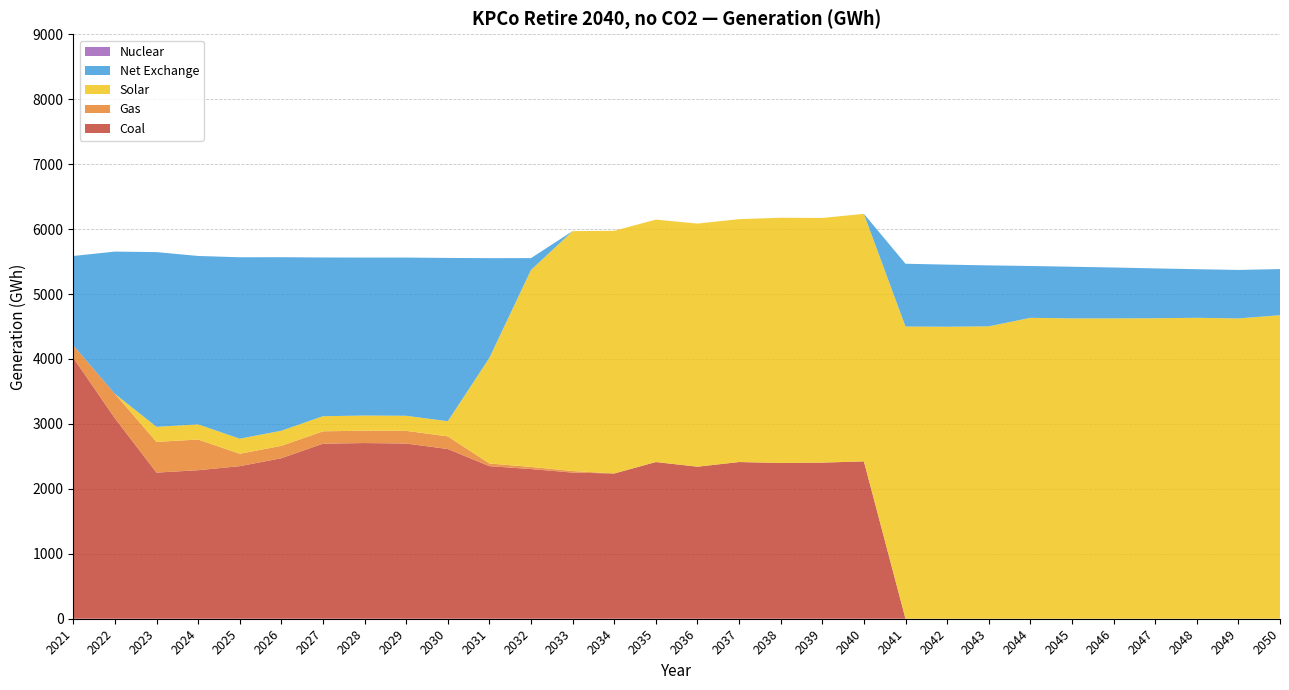

Reading left to right, transcribe all the data shown in this chart.

Coal: 4018.3	3086.4	2249.9	2287.2	2349.5	2471.4	2695.1	2705.4	2697.8	2613.3	2349.5	2304.9	2250.5	2236.5	2412.9	2341.0	2412.9	2398.6	2404.0	2423.0	0.0	0.0	0.0	0.0	0.0	0.0	0.0	0.0	0.0	0.0
Gas: 190.8	377.3	472.8	472.8	190.8	190.8	190.8	190.8	195.2	195.2	41.2	32.8	24.1	0.0	0.0	0.0	0.0	0.0	0.0	0.0	0.0	0.0	0.0	0.0	0.0	0.0	0.0	0.0	0.0	0.0
Solar: 0.0	0.0	232.8	233.1	232.5	232.8	232.8	232.9	232.6	232.8	1627.4	3033.5	3694.2	3737.7	3733.4	3744.5	3740.5	3776.4	3767.5	3812.1	4499.5	4496.8	4502.6	4633.9	4625.5	4625.6	4627.4	4634.3	4624.7	4674.6
Net Exchange: 1377.1	2190.0	2690.2	2593.3	2793.5	2672.2	2444.1	2432.5	2436.1	2514.8	1534.4	182.4	0.0	0.0	0.0	0.0	0.0	0.0	0.0	0.0	967.0	956.1	938.6	798.0	794.9	783.2	767.5	748.2	746.4	709.8
Nuclear: 0.0	0.0	0.0	0.0	0.0	0.0	0.0	0.0	0.0	0.0	0.0	0.0	0.0	0.0	0.0	0.0	0.0	0.0	0.0	0.0	0.0	0.0	0.0	0.0	0.0	0.0	0.0	0.0	0.0	0.0